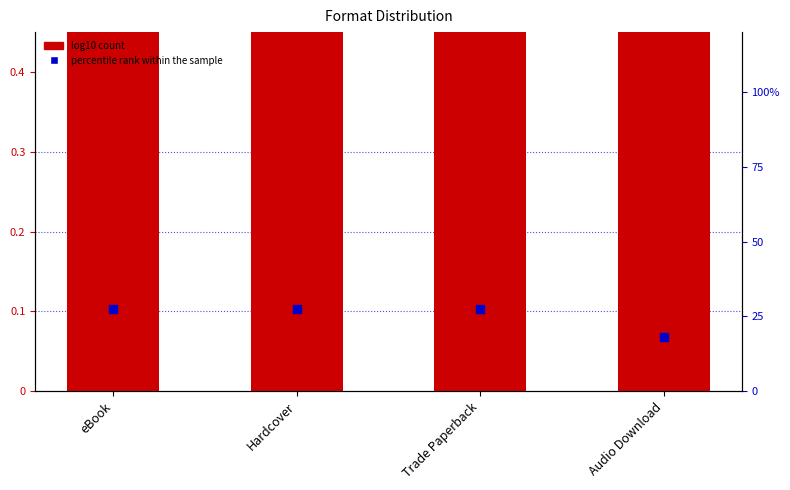

At how many categories does at least one series exceed 15?

4